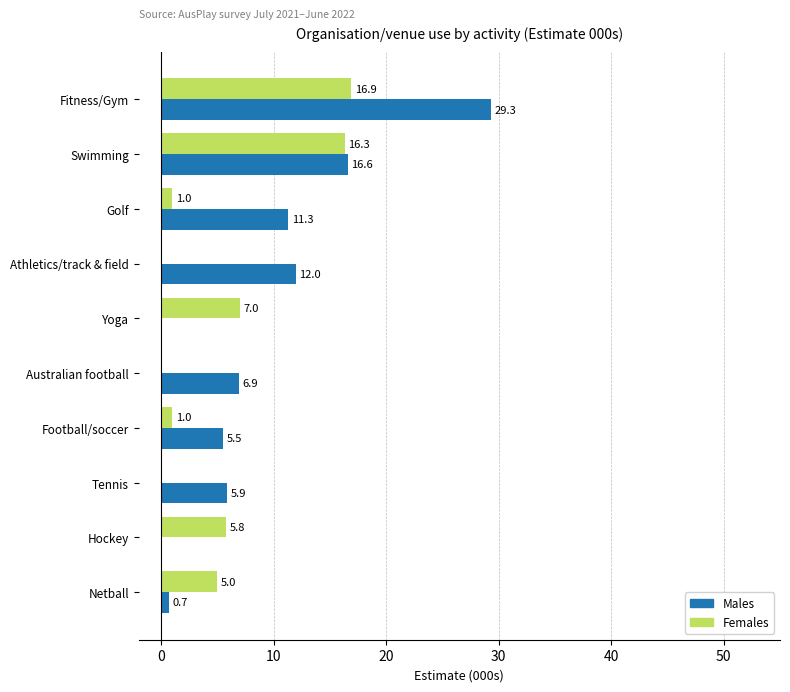

Which label corresponds to the largest value in the chart?

Fitness/Gym